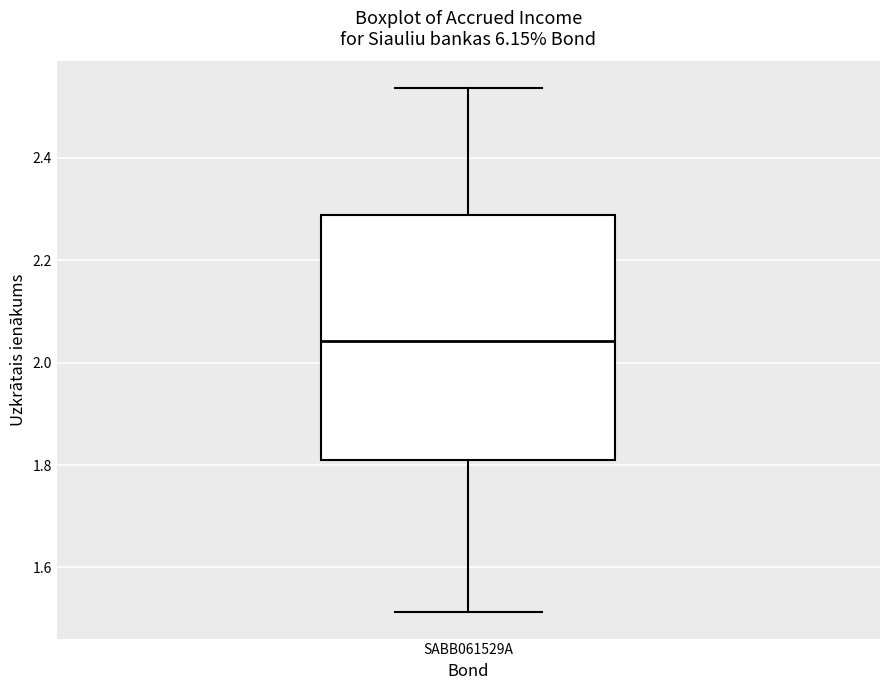

Read this box plot against the y-axis: the position of the median line, the range covered by the box, and the ends of both whiskers. The values are not printed on the chart, so give them approximately, as read against the axis.

median 2.04, box 1.82 to 2.28, whiskers 1.52 to 2.54